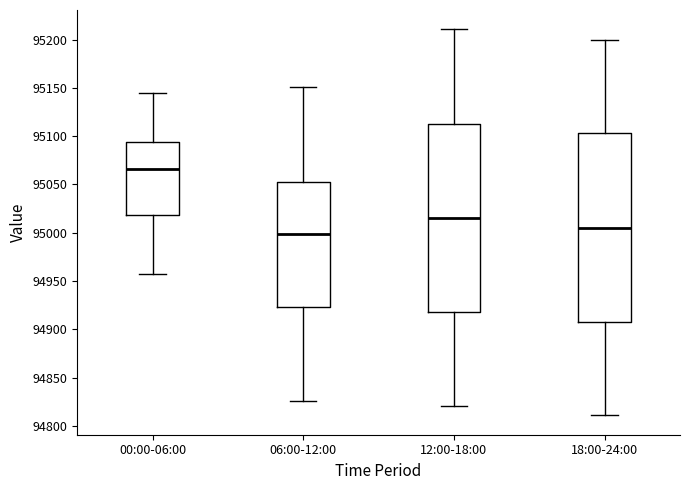

Which box's median line is the lowest?

06:00-12:00